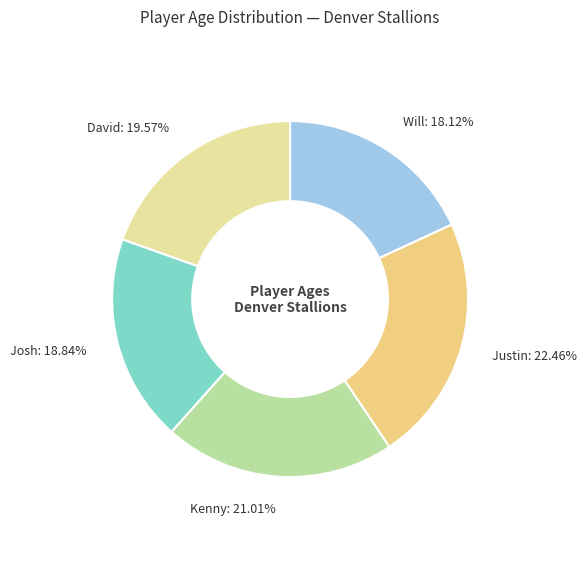

Approximately how many times larger is the value at Kenny compared to Josh?

1.1